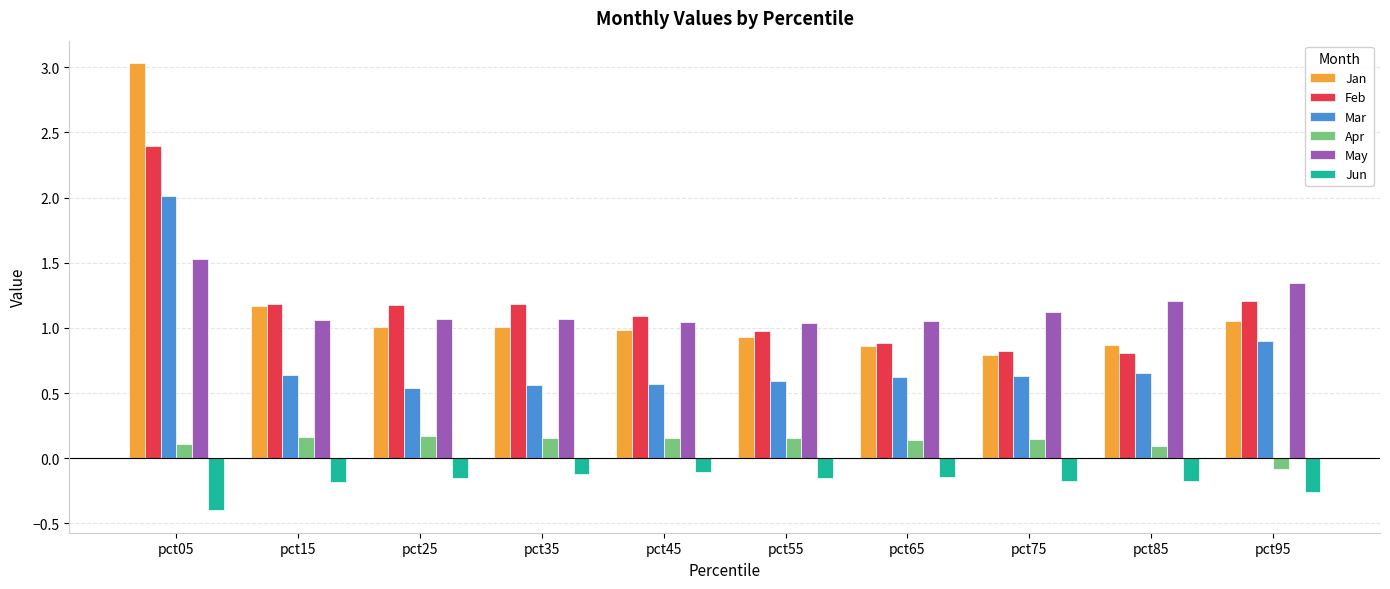

What is the total value across all series at pct75?

3.3